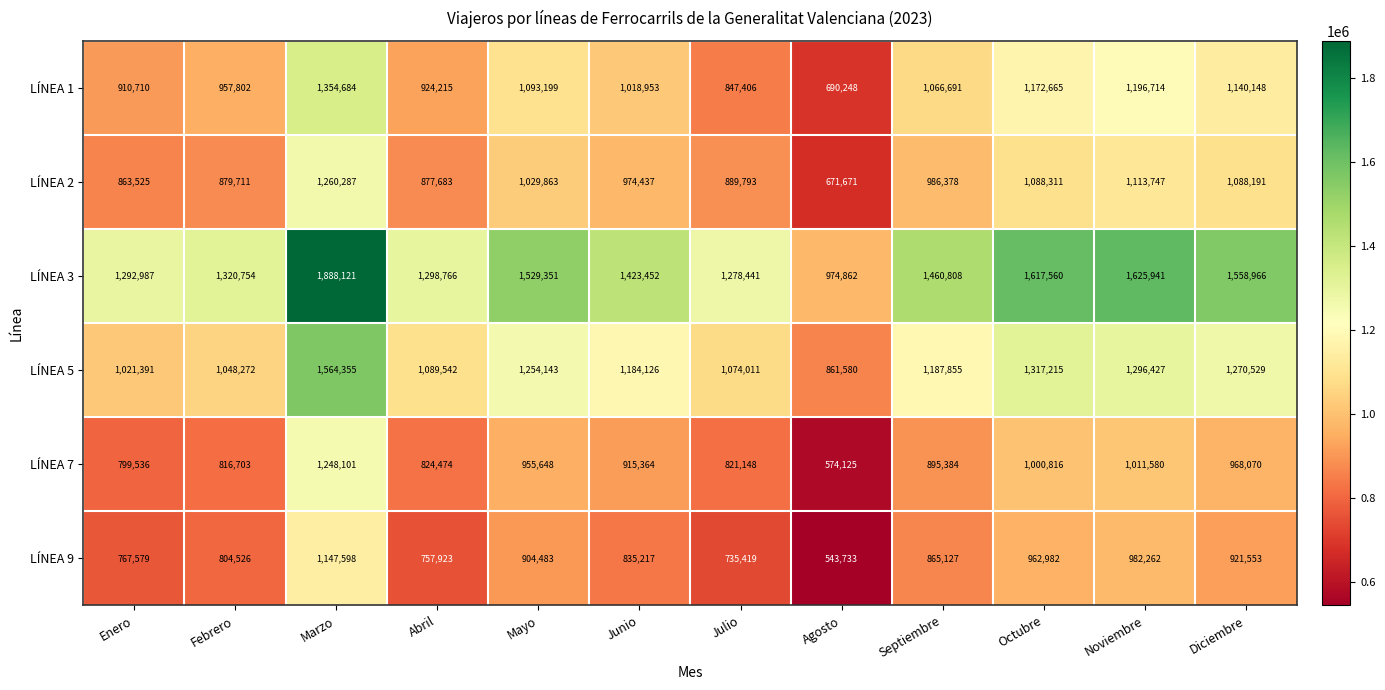

What is the total value across all series at Diciembre?

6947457